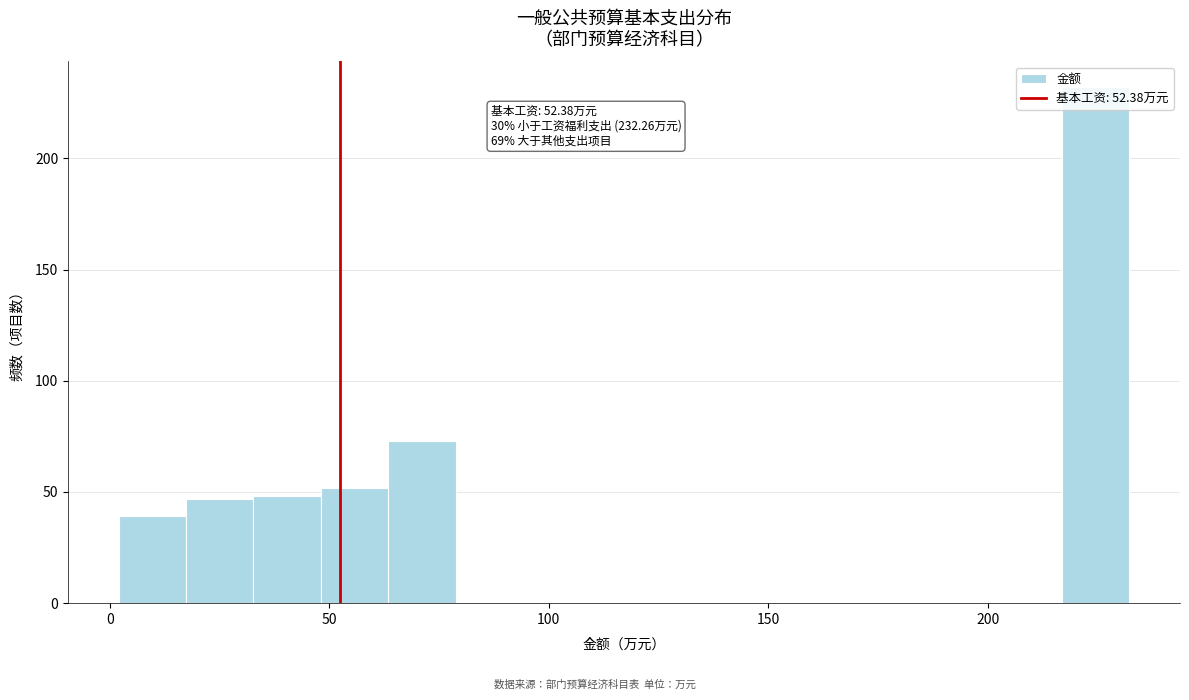

Read against the x-axis, roughly where is the centre of the tallest bar?

225